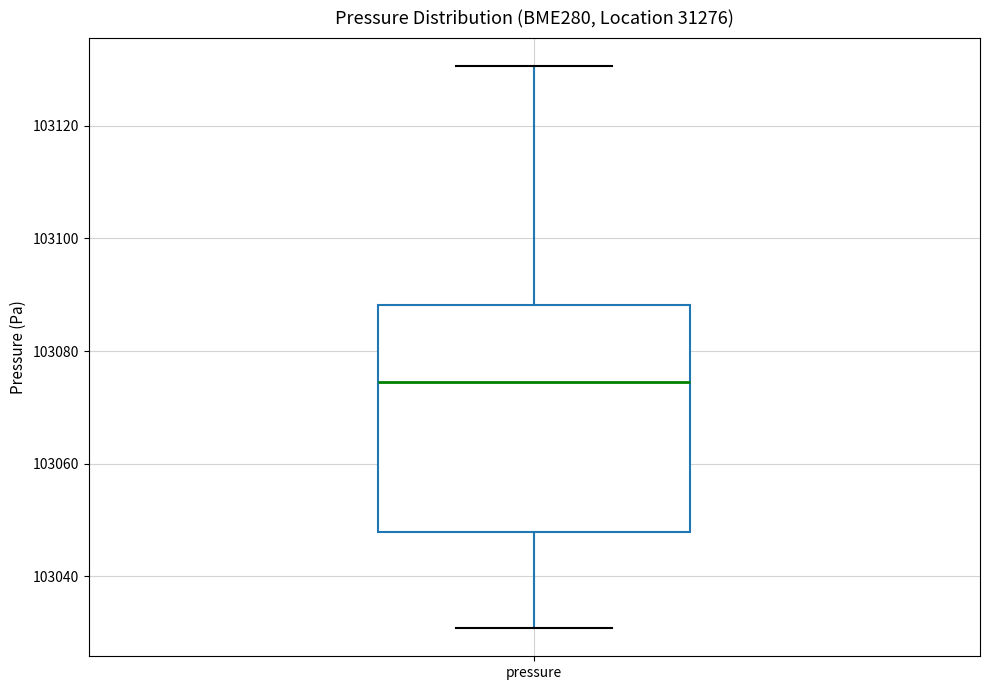

Where is the upper edge of the box for pressure on the y-axis? The values are not printed on the chart, so give them approximately, as read against the axis.

103088